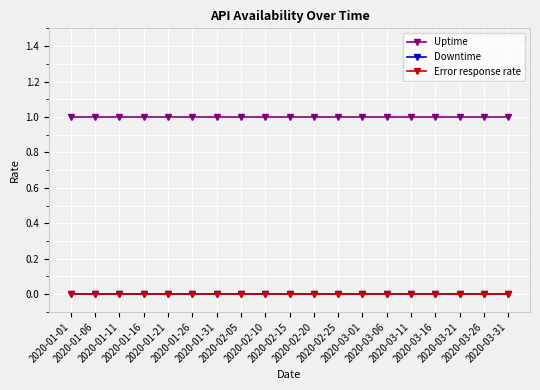

At which label does Downtime reach its minimum?

2020-01-01